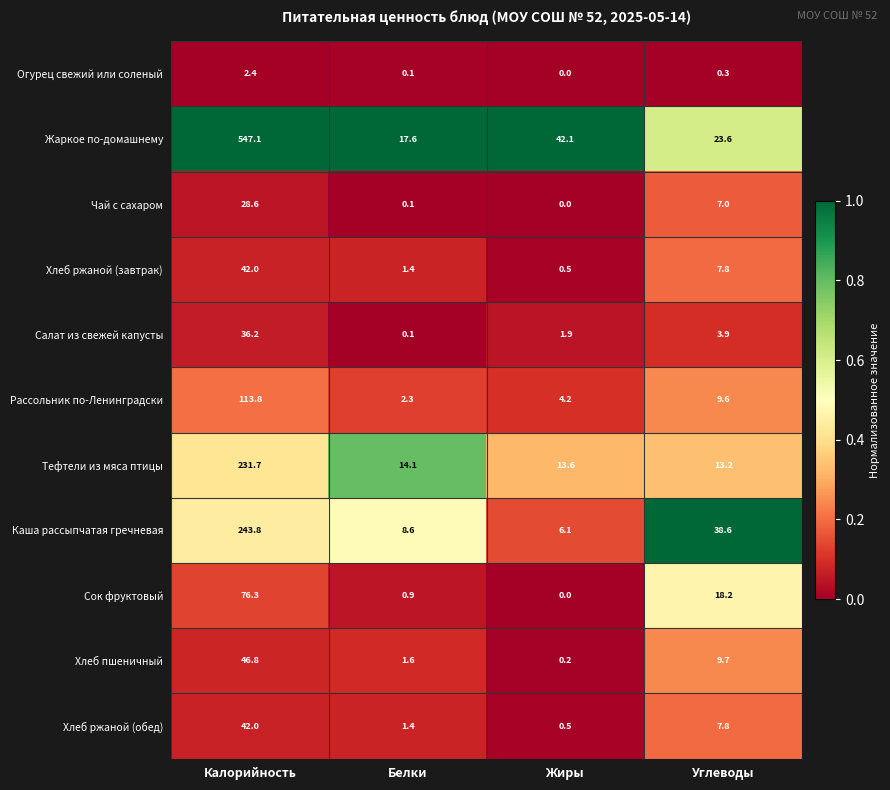

The Жаркое по-домашнему series shows 339.9 at Калорийность. True or false?

False